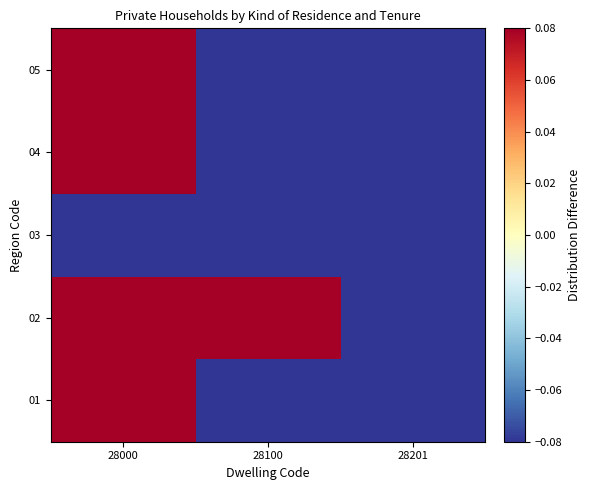

What is the greatest value displayed?

0.1